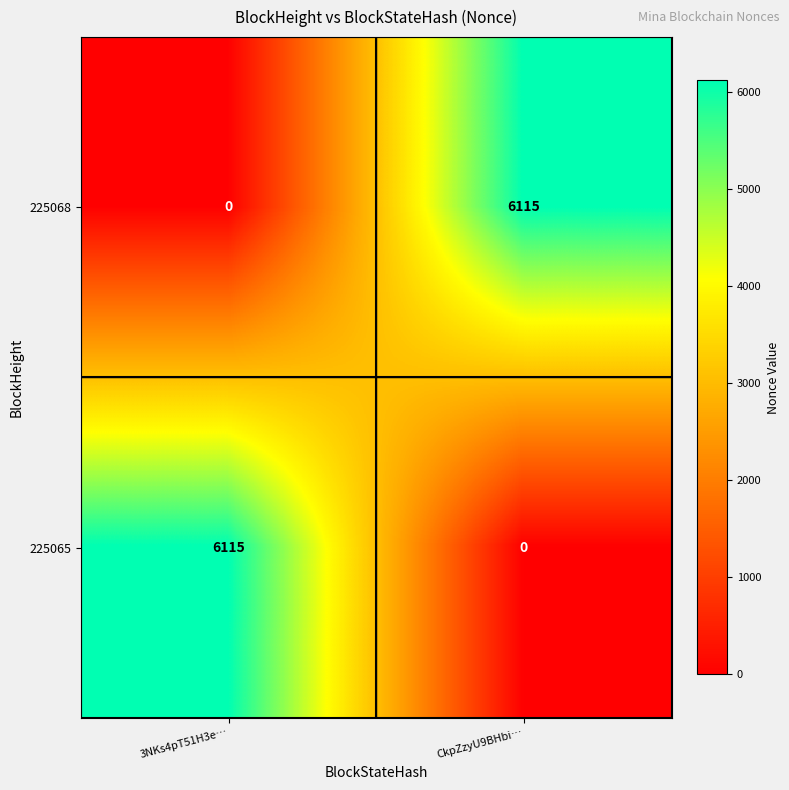

Count the number of categories in the chart.

2